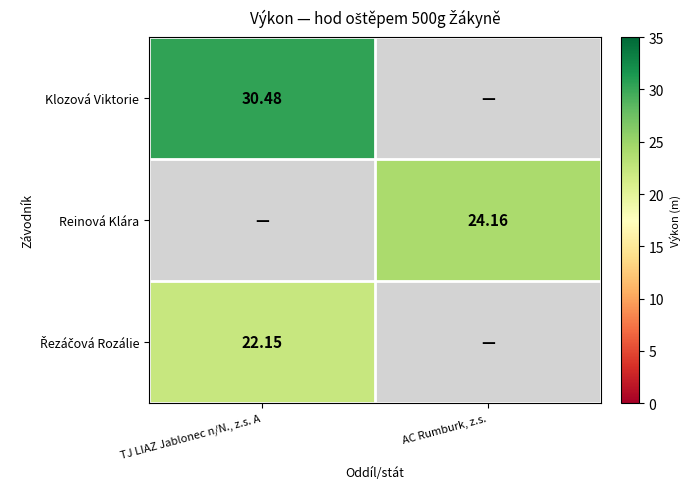

Between AC Rumburk, z.s. and TJ LIAZ Jablonec n/N., z.s. A, which is larger?

TJ LIAZ Jablonec n/N., z.s. A